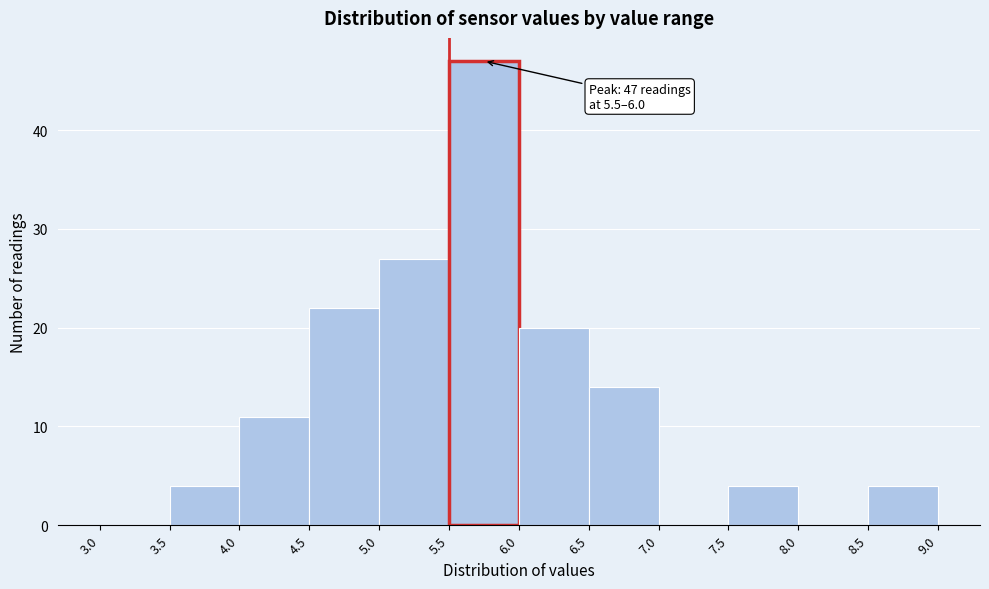

Which range on the x-axis has the tallest bar?

5.5 to 6.0